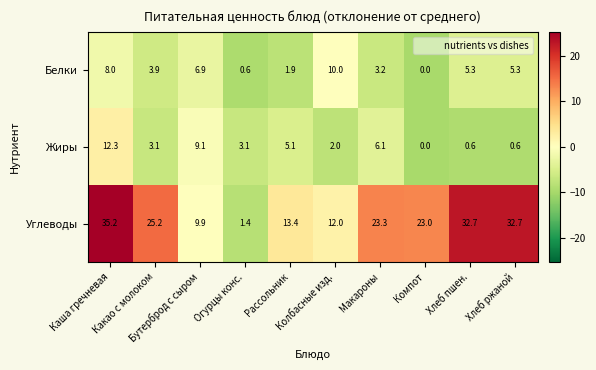

How many categories are shown in the chart?

10